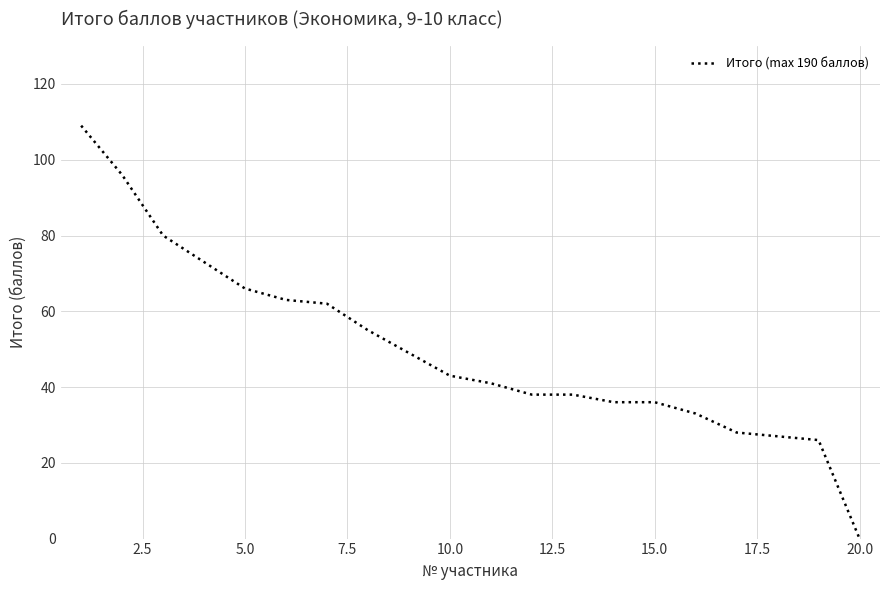

What is the difference between the maximum and minimum values?

109